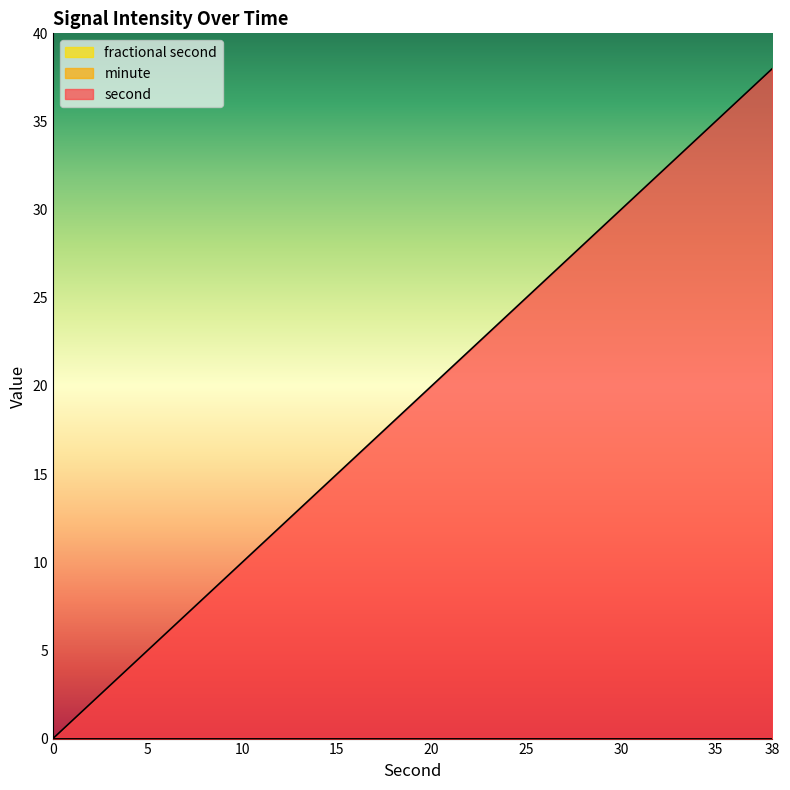

Does the chart display data point markers on the line(s)?

No